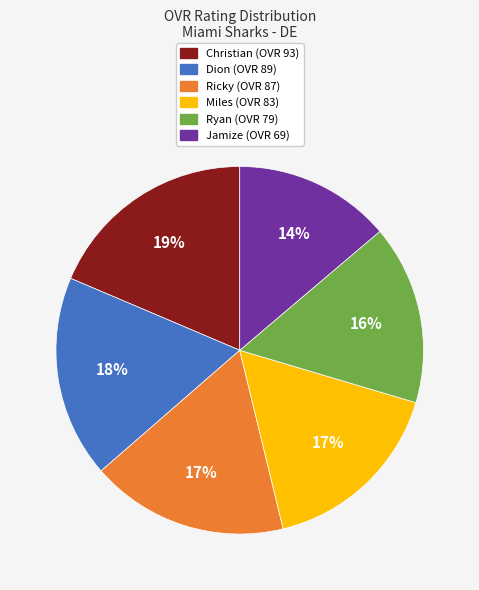

How many segments does this pie chart have?

6